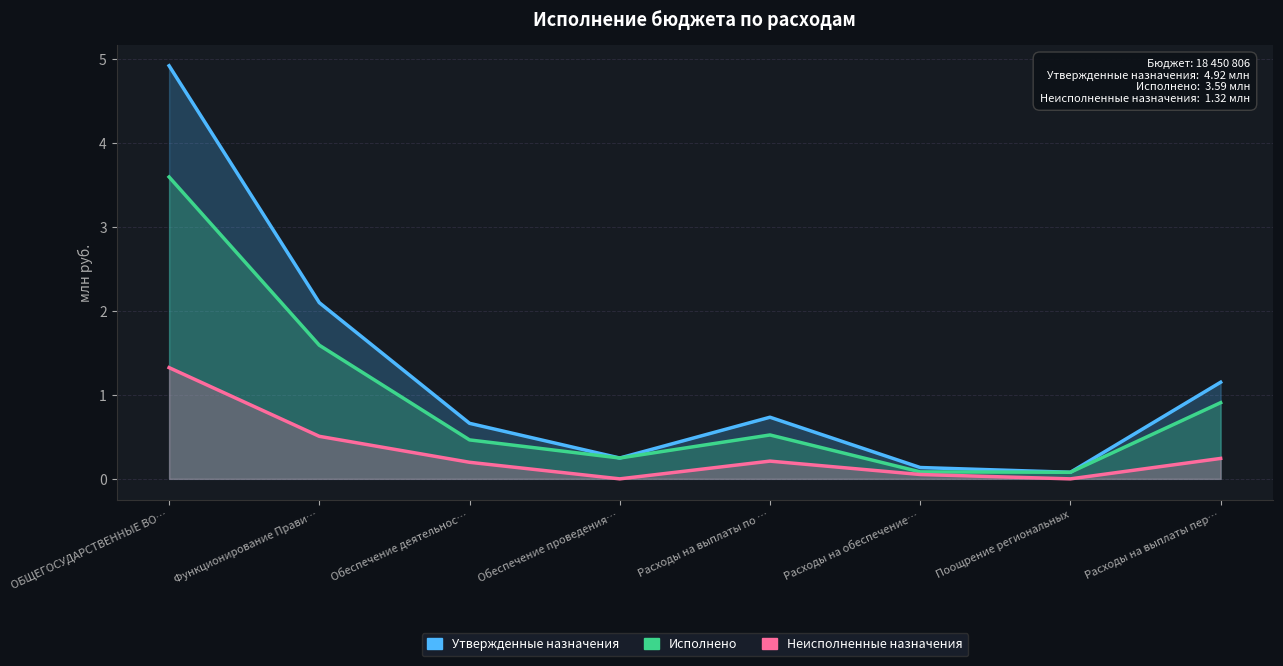

What is the total value across all series at Обеспечение деятельнос…?

1.3